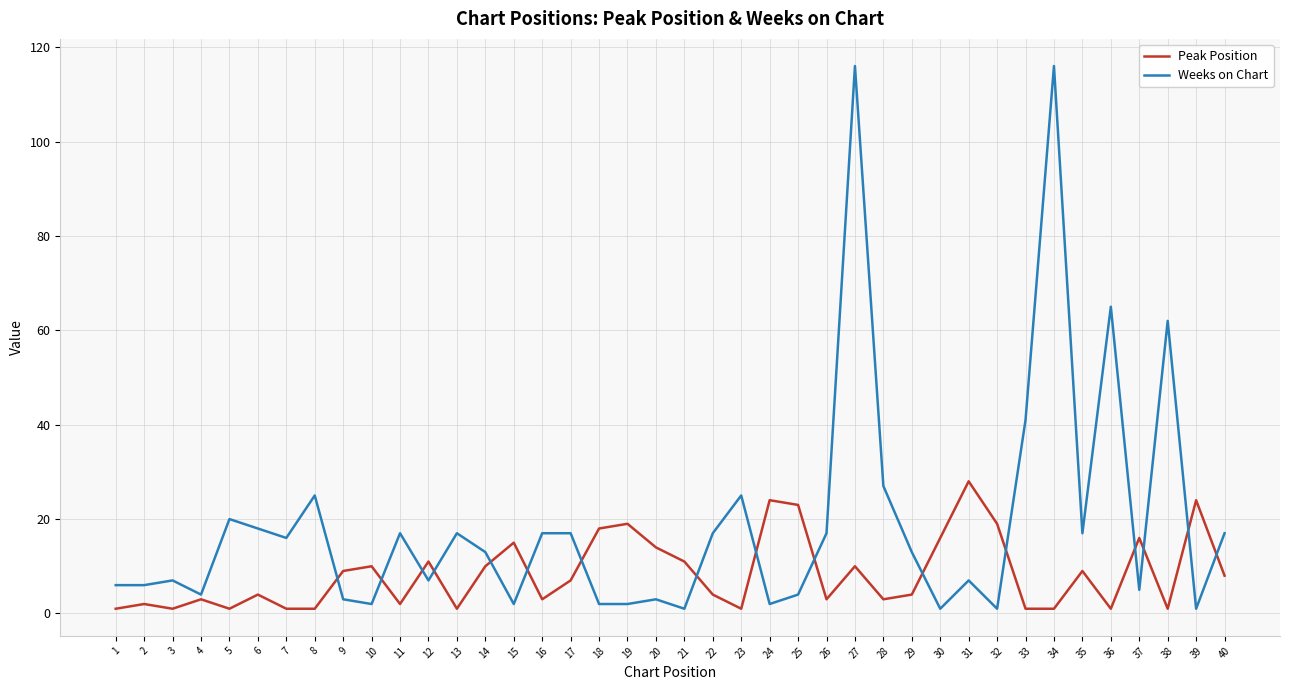

Which series has the largest total across all categories?

Weeks on Chart